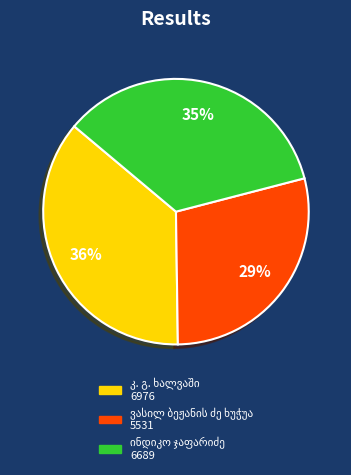

To the nearest percent, what is the average slice percentage?

33%